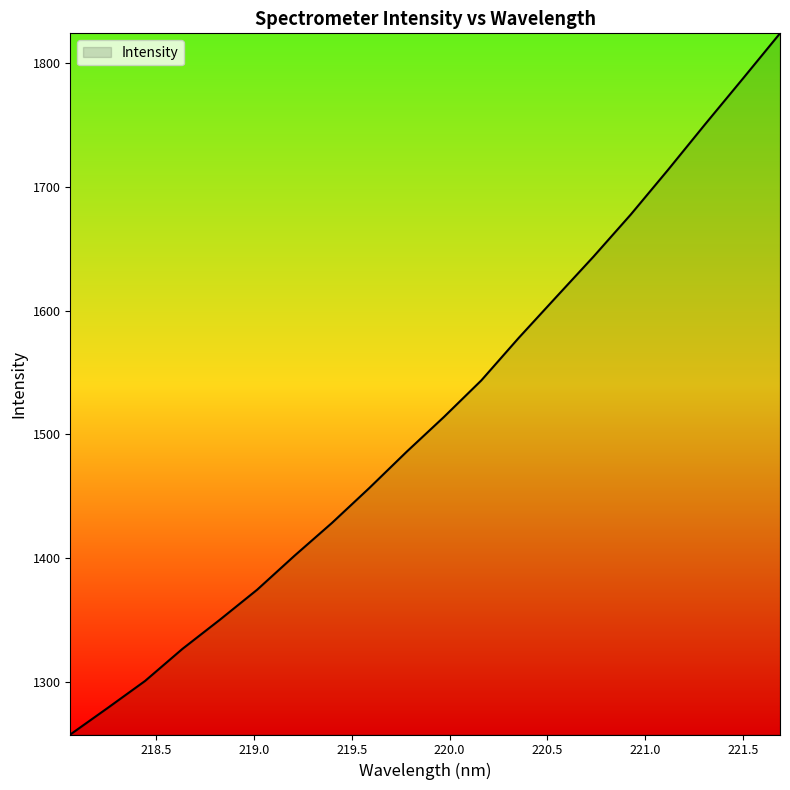

What is the smallest value displayed?

1257.3